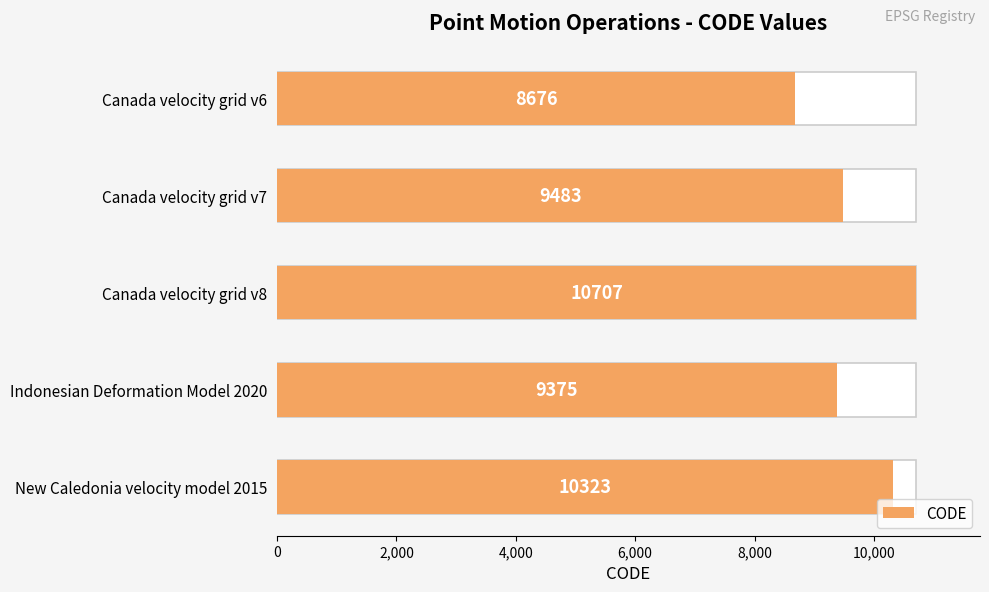

Is it true that the value at Canada velocity grid v6 is 3750?

False